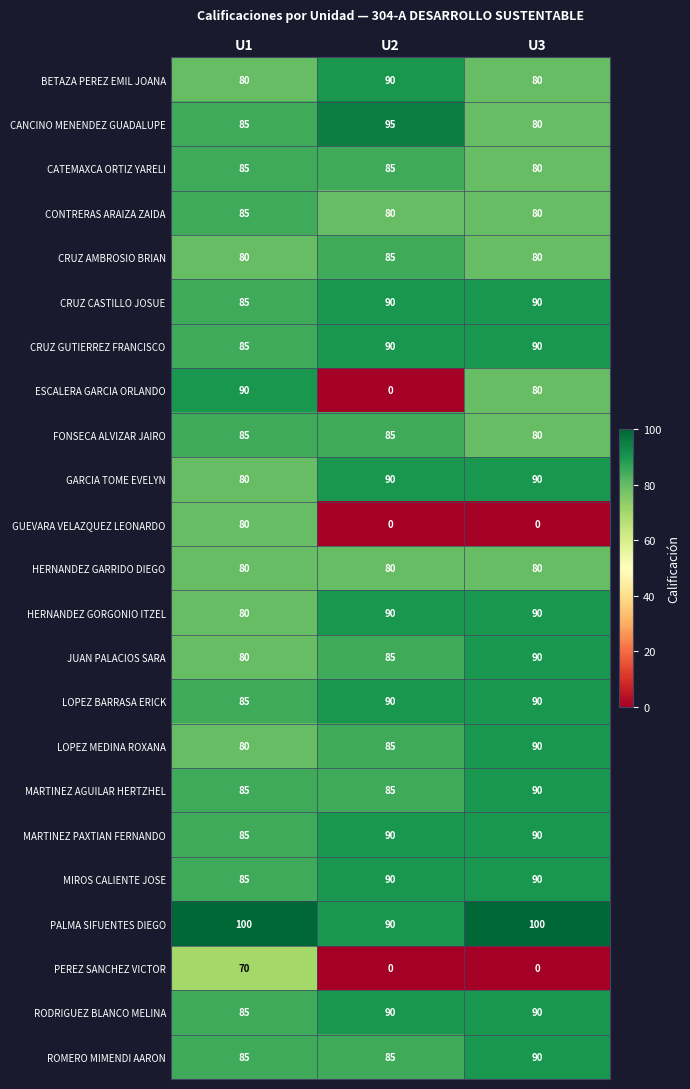

What is the highest value of the CRUZ CASTILLO JOSUE series?

90